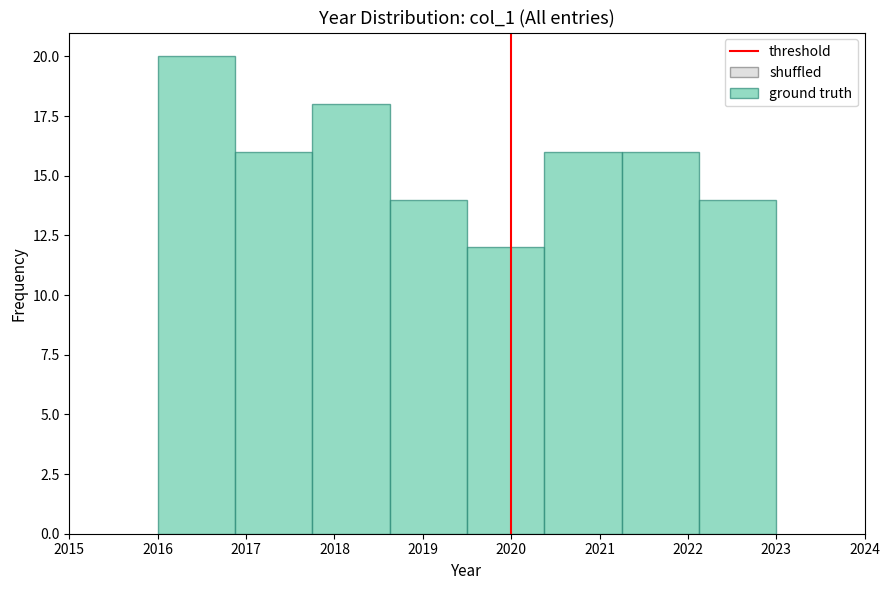

How tall is the bar that spans 2017.8 to 2018.6 on the x-axis? Neither the bar edges nor the heights are printed on the chart, so give them approximately, as read against the axes.

18